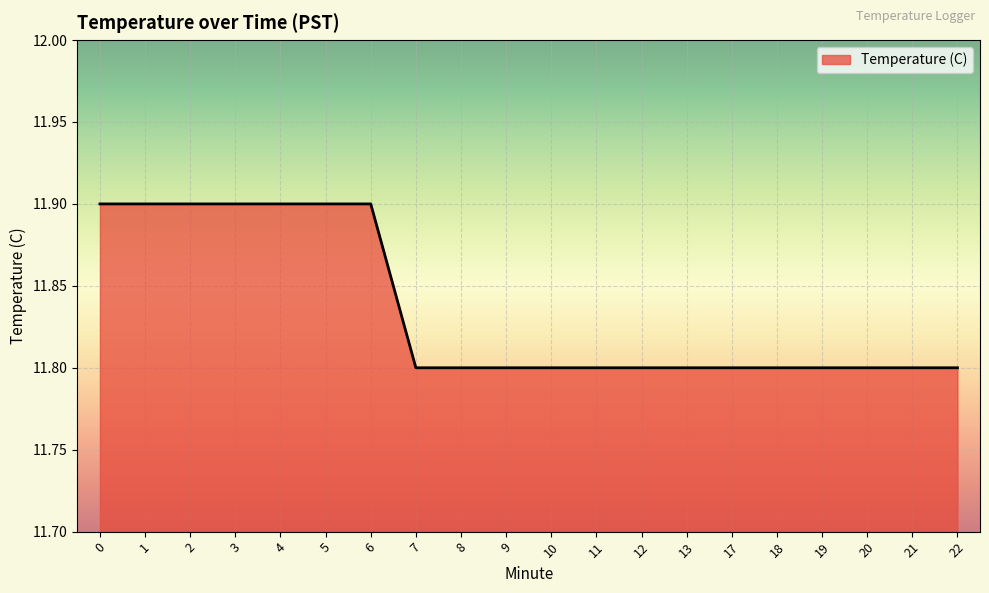

What is the maximum value shown in the chart?

11.9